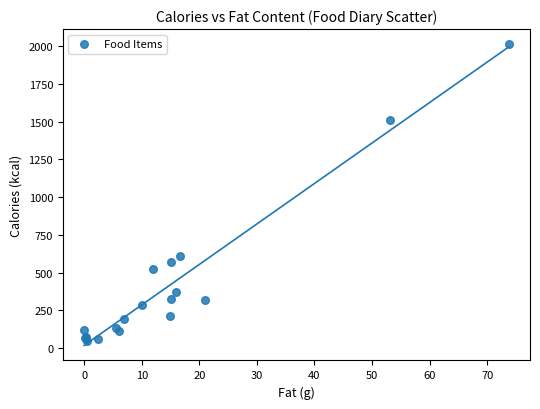

What Y value in the scatter plot is closest to 1028?

611